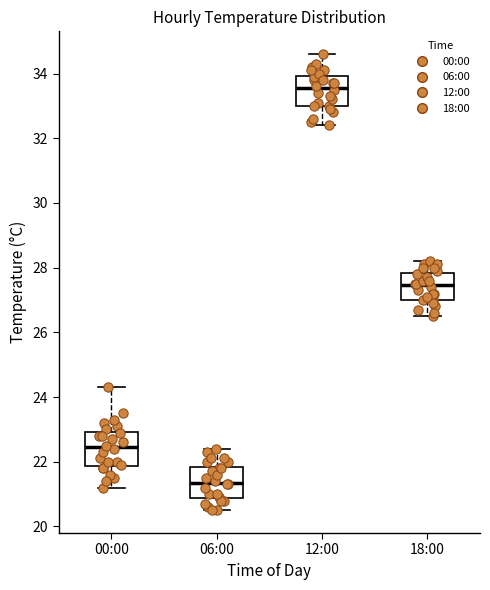

Reading left to right, transcribe this box plot: for each box, give where its median line is, the range the box spans, and where its two whiskers end, as read against the y-axis. The values are not printed on the chart, so give them approximately, as read against the axis.

00:00: median 22.4, box 21.8 to 23.0, whiskers 21.2 to 24.4
06:00: median 21.4, box 20.8 to 21.8, whiskers 20.6 to 22.4
12:00: median 33.6, box 33.0 to 34.0, whiskers 32.4 to 34.6
18:00: median 27.4, box 27.0 to 27.8, whiskers 26.6 to 28.2